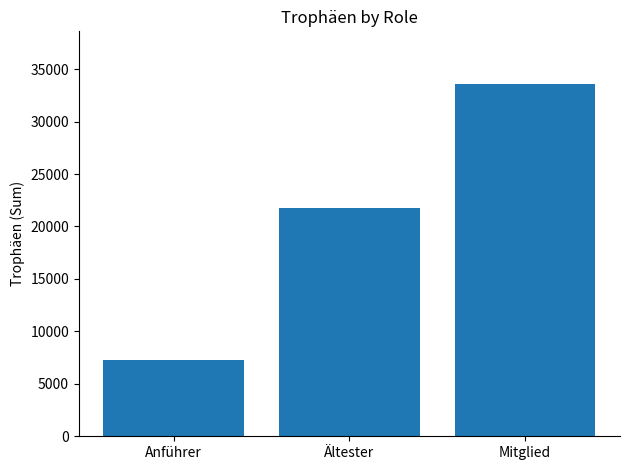

Reading left to right, what are all the values shown in this chart?

Anführer=7260	Ältester=21799	Mitglied=33569